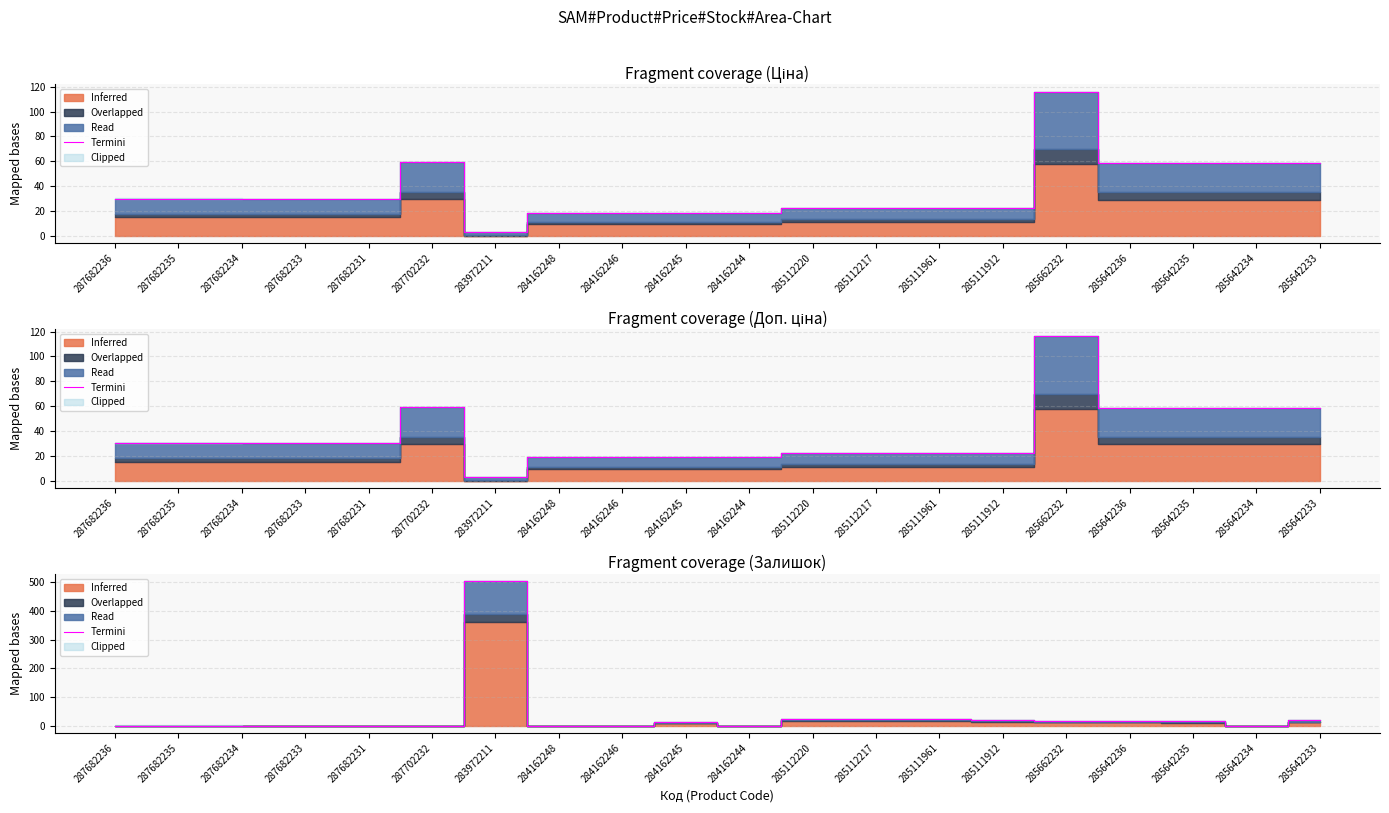

Which label corresponds to the largest value in the chart?

283972211